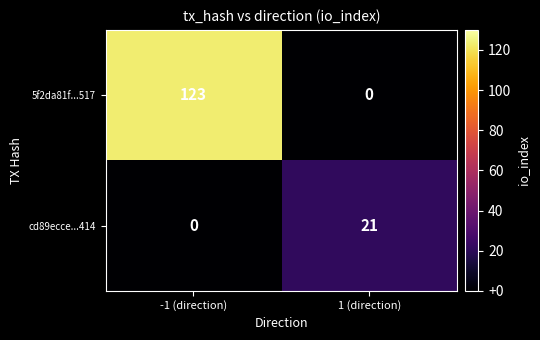

Reading right to left, transcribe all the data shown in this chart.

5f2da81f...517: 0	123
cd89ecce...414: 21	0